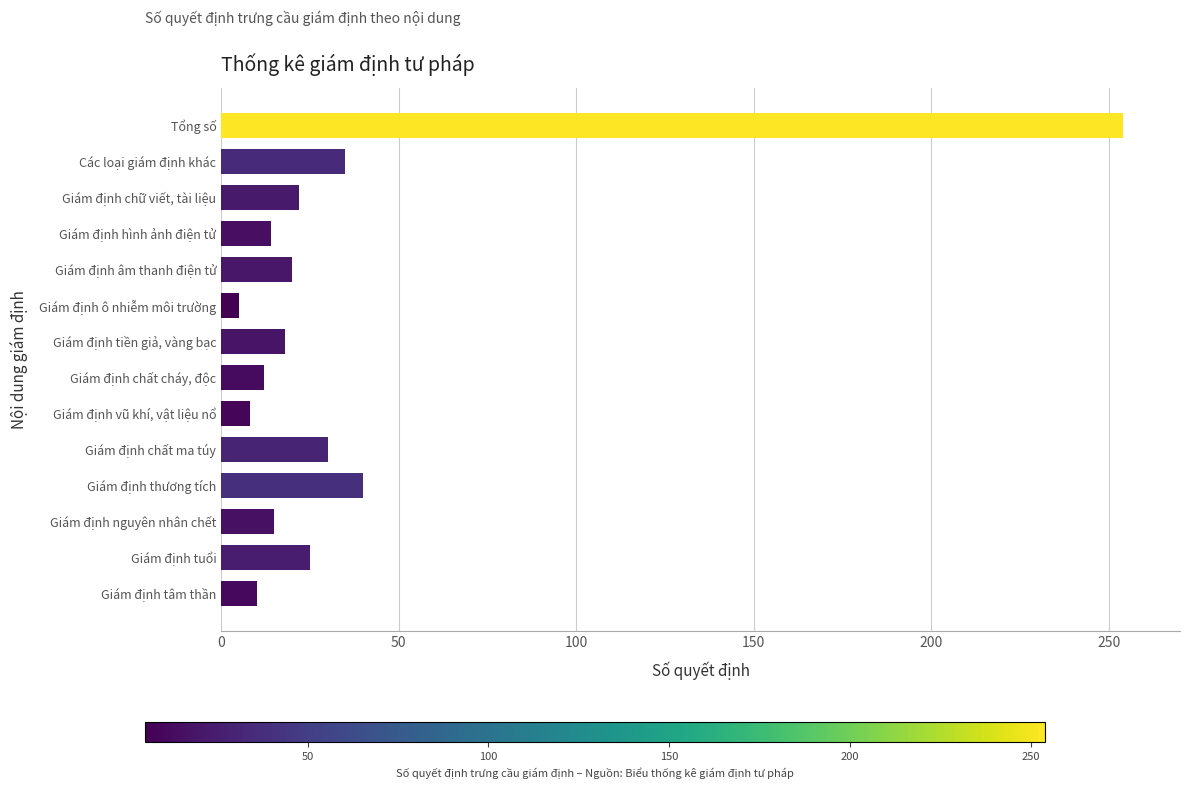

What is the ratio of the value at Giám định thương tích to the value at Giám định chất cháy, độc?

3.3